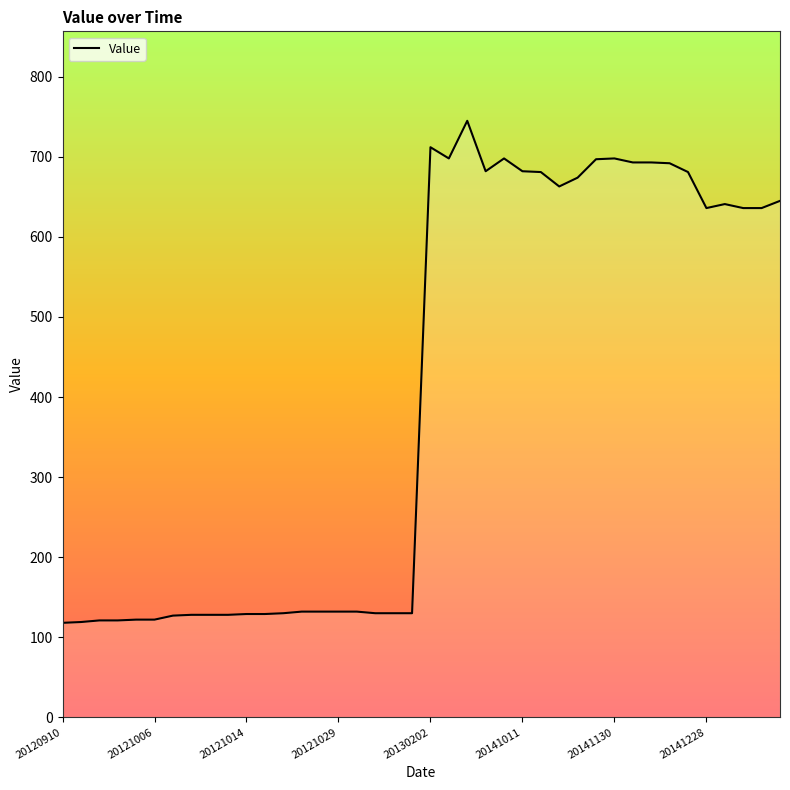

What is the minimum value shown in the chart?

118